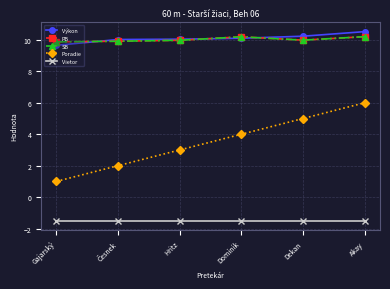

True or false: Poradie has more than 2 points higher than both neighbors.

False